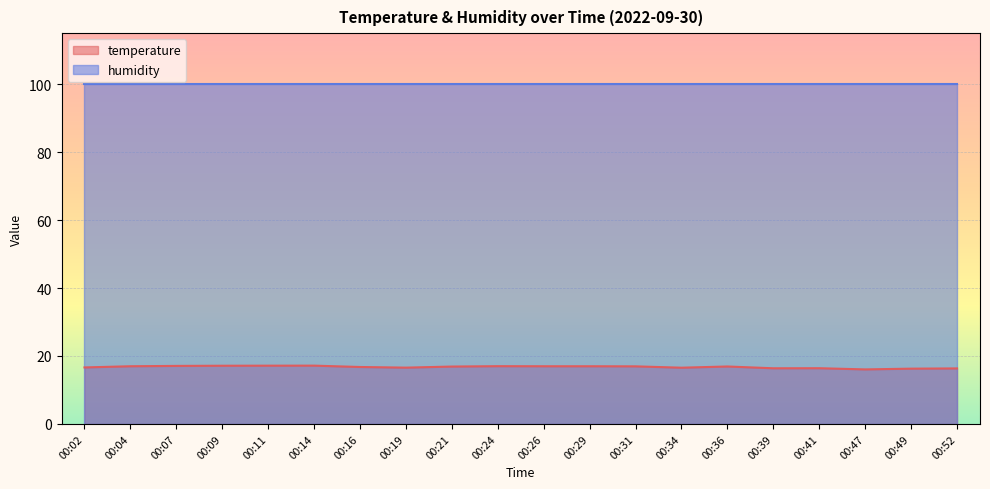

What is the change in value from 00:21 to 00:47?

-0.8